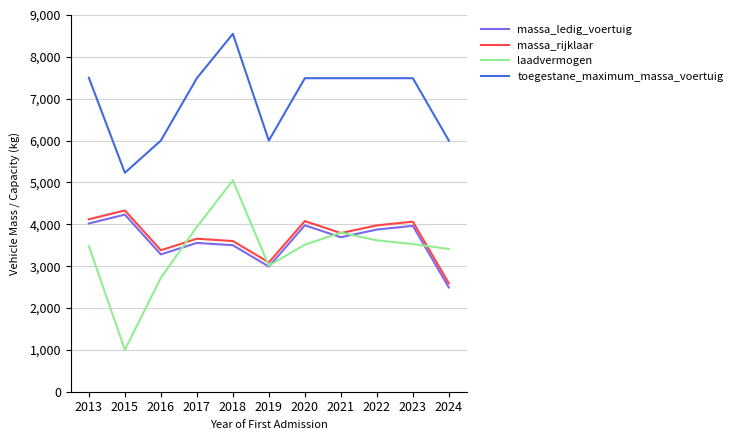

What are all the series names shown in the legend?

massa_ledig_voertuig, massa_rijklaar, laadvermogen, toegestane_maximum_massa_voertuig